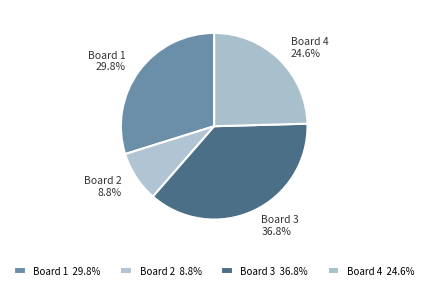

The Board 1 slice represents 30% of the pie. True or false?

True